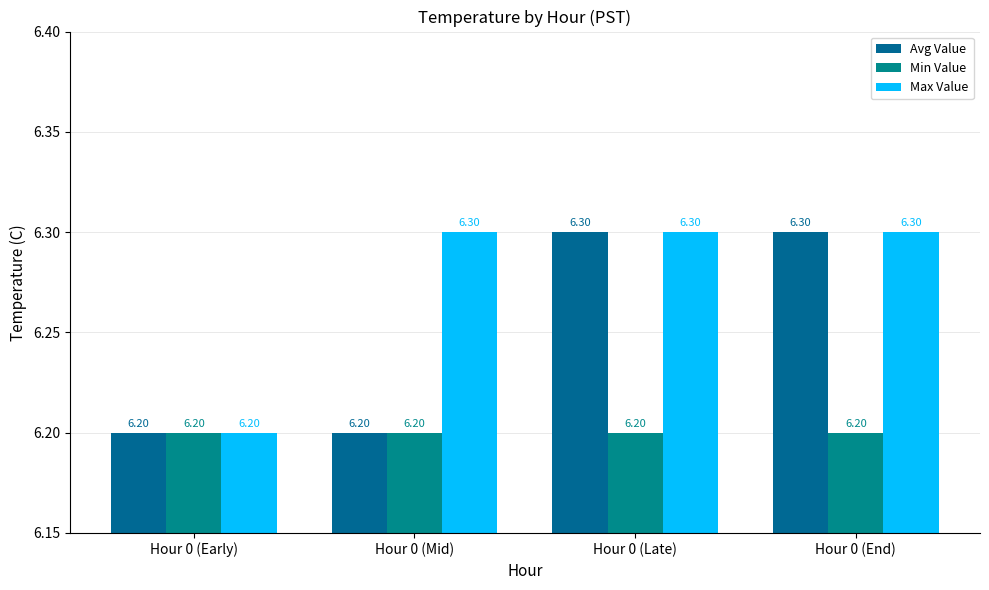

Rank the series by their maximum value, from highest to lowest.

Avg Value, Max Value, Min Value